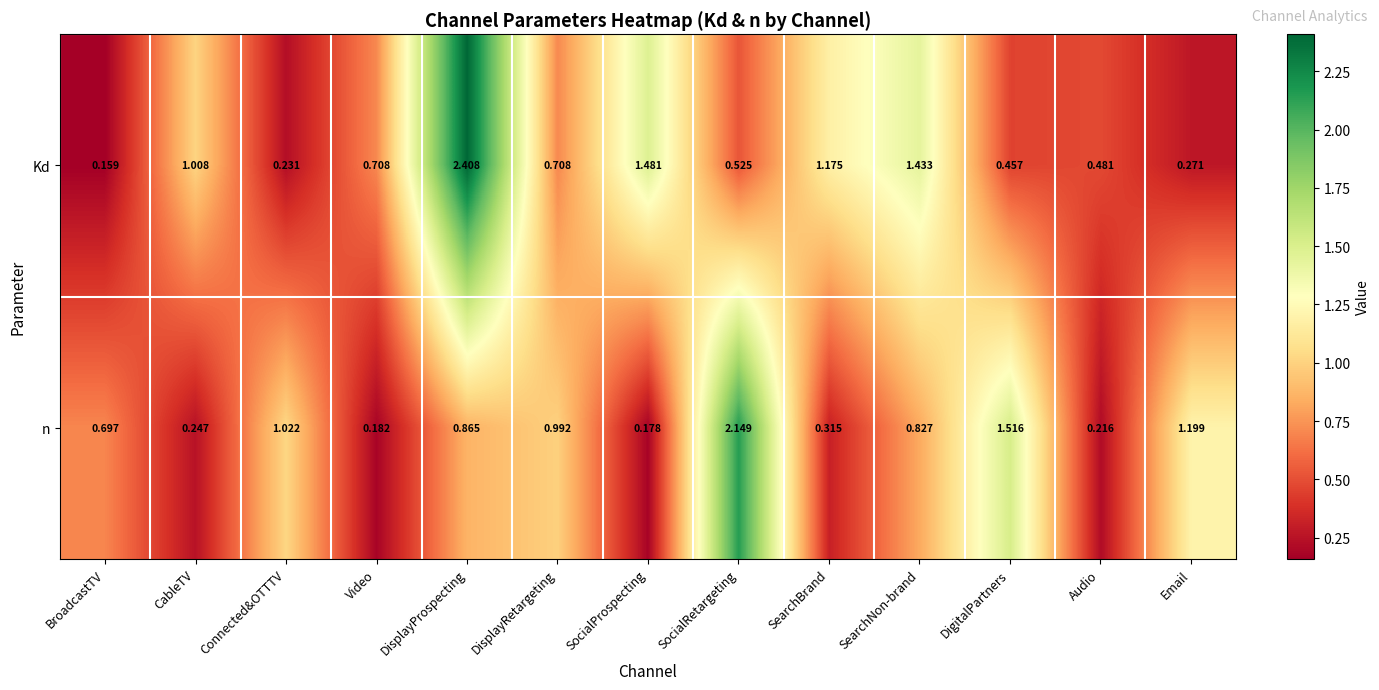

Rank the categories by n value from lowest to highest.

SocialProspecting, Video, Audio, CableTV, SearchBrand, BroadcastTV, SearchNon-brand, DisplayProspecting, DisplayRetargeting, Connected&OTTTV, Email, DigitalPartners, SocialRetargeting